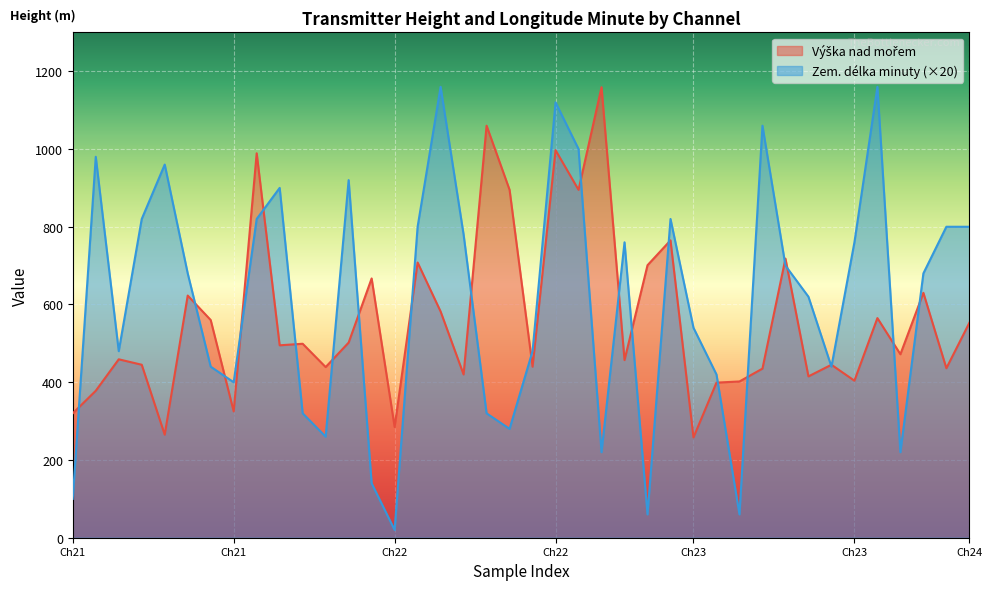

Which series has the largest total across all categories?

Zem. délka minuty (×20)